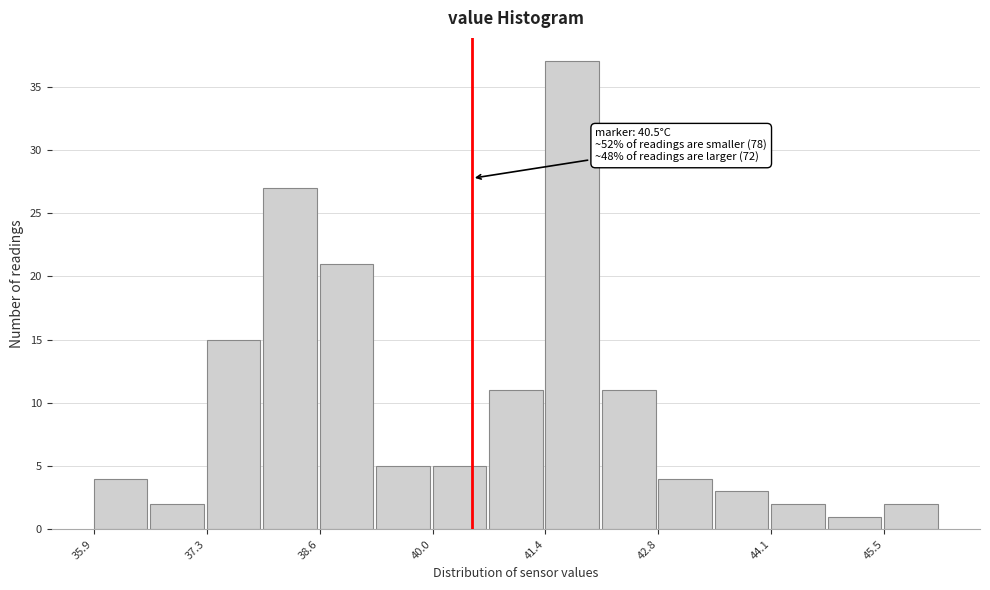

Read against the x-axis, roughly where is the centre of the tallest bar?

41.8